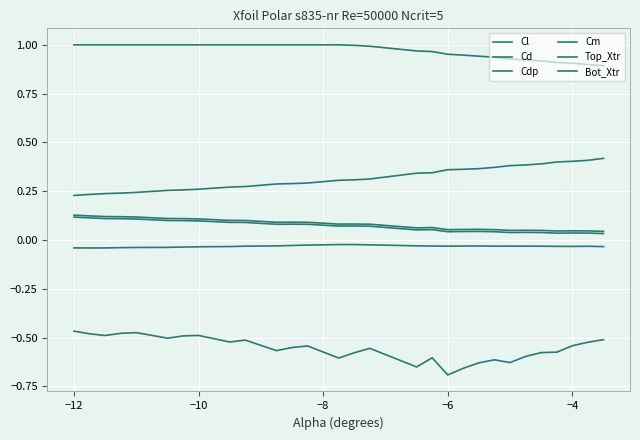

True or false: Cl and Bot_Xtr cross at least once.

False